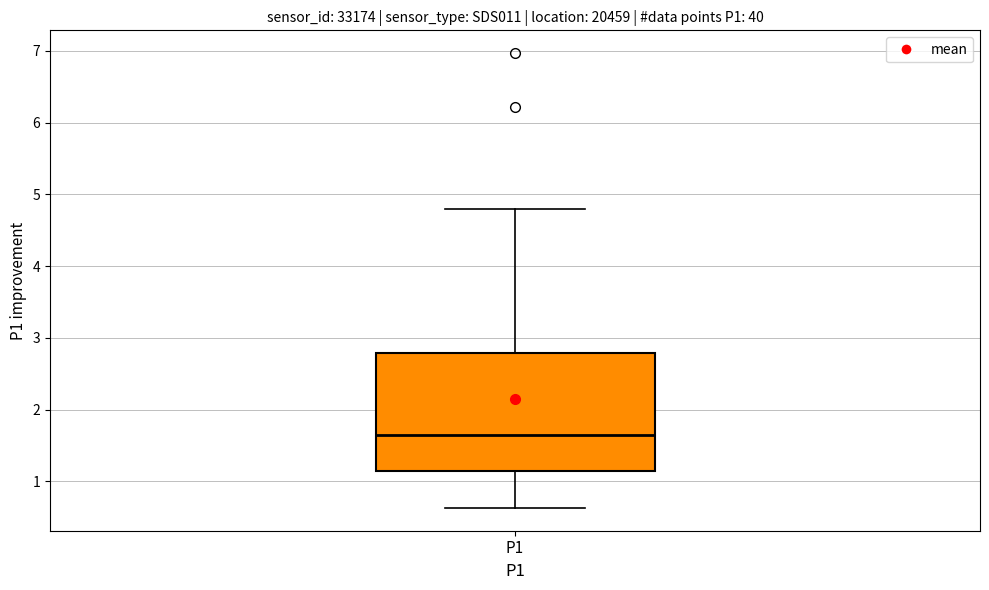

Read this box plot against the y-axis: the position of the median line, the range covered by the box, and the ends of both whiskers. The values are not printed on the chart, so give them approximately, as read against the axis.

median 1.7, box 1.1 to 2.8, whiskers 0.6 to 4.8